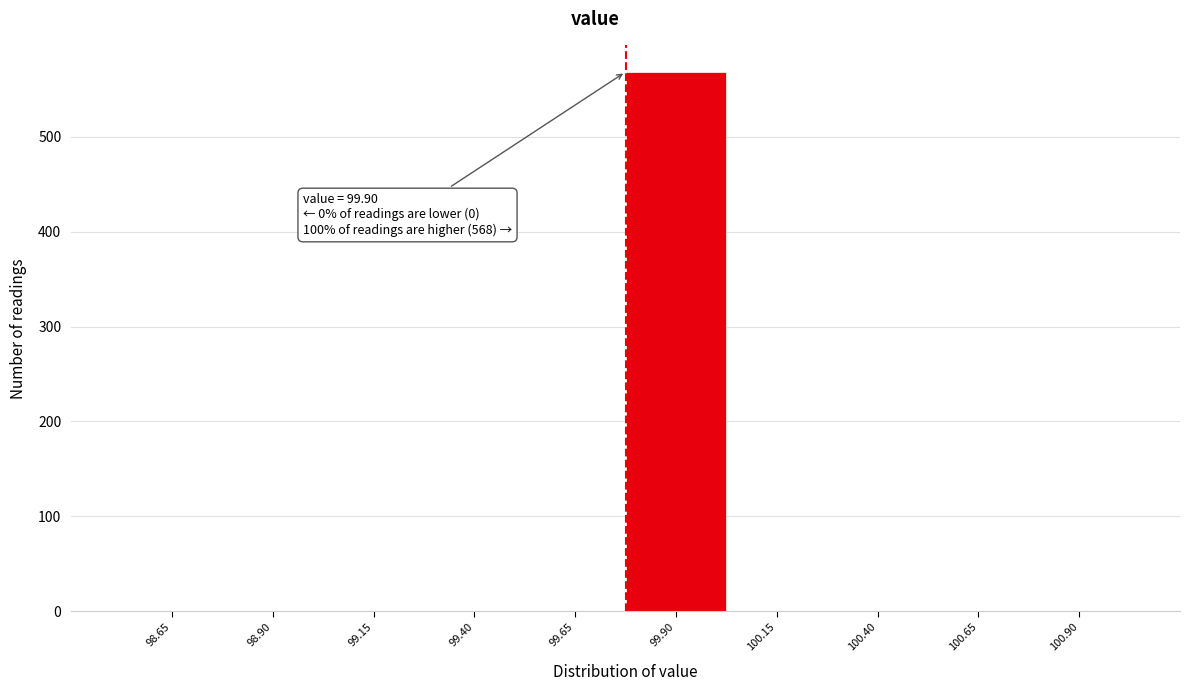

Reading left to right, what are all the values shown in this chart?

98.65=0	98.90=0	99.15=0	99.40=0	99.65=0	99.90=568	100.15=0	100.40=0	100.65=0	100.90=0